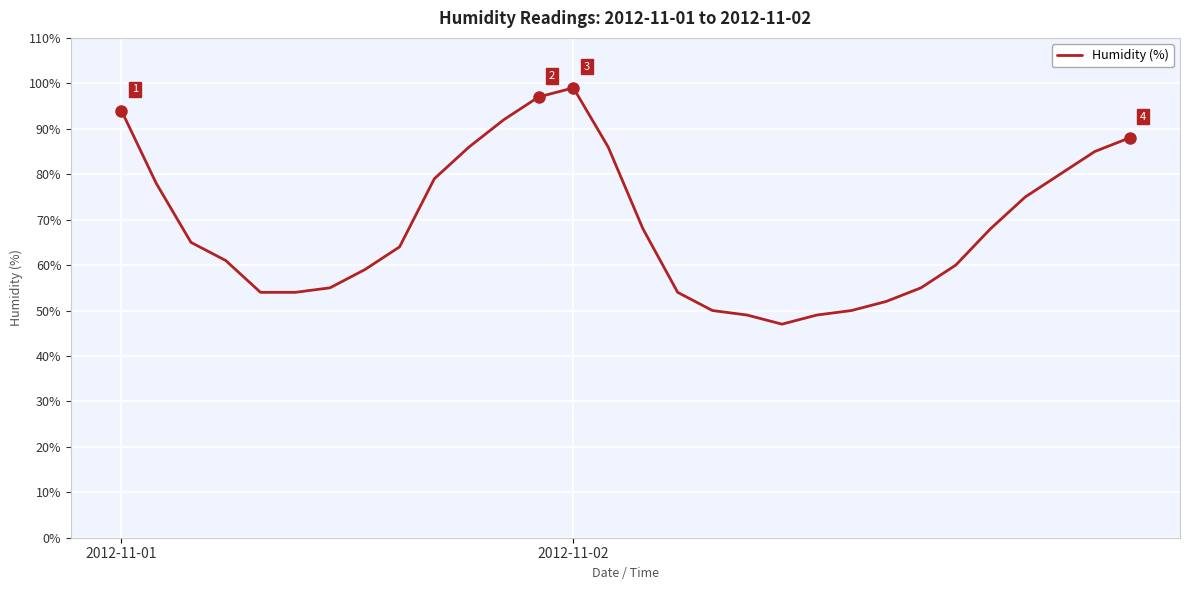

How many lines are shown in the chart?

1